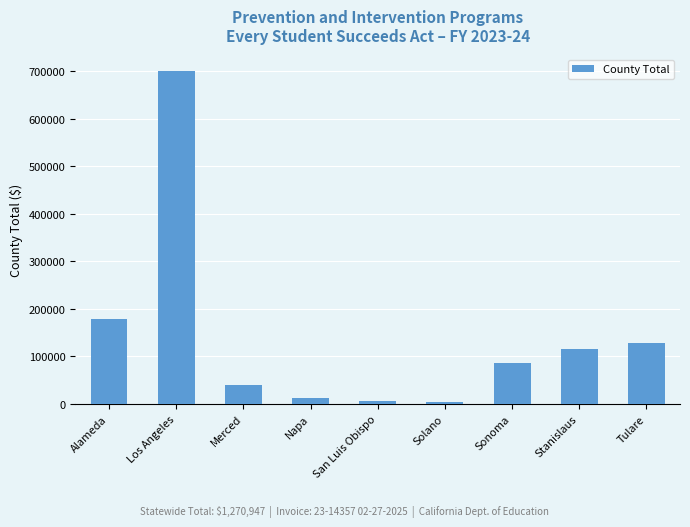

At which label does the data first exceed 86513?

Alameda